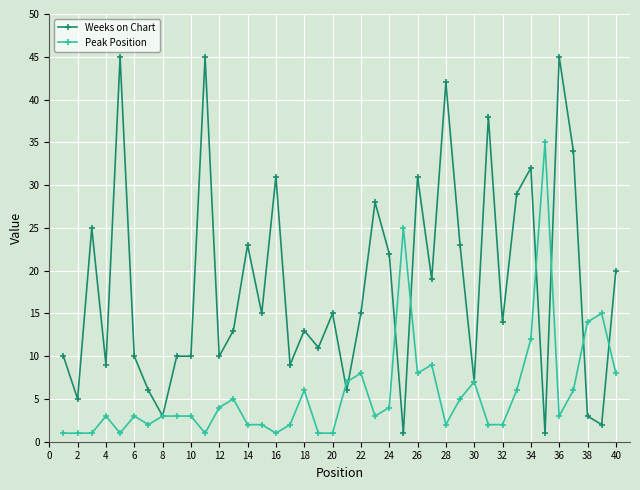

What is the value of the Peak Position point at the 40th from the left?

8